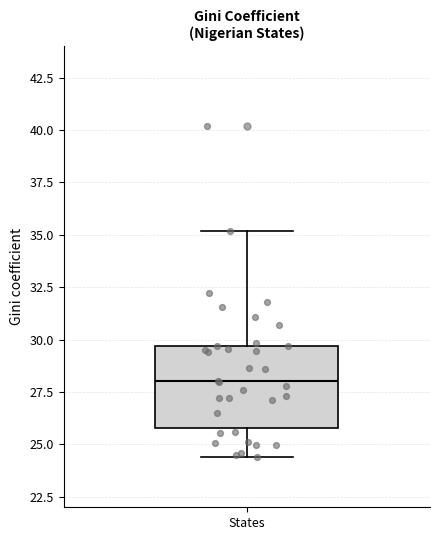

Transcribe this box plot: give where the median line is, the range the box spans, and where the two whiskers end, as read against the y-axis. The values are not printed on the chart, so give them approximately, as read against the axis.

median 28.0, box 26.0 to 29.5, whiskers 24.5 to 35.0